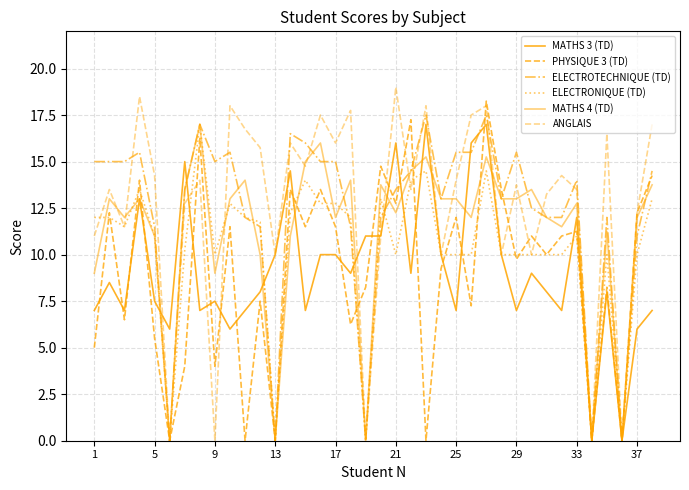

How many lines are shown in the chart?

6